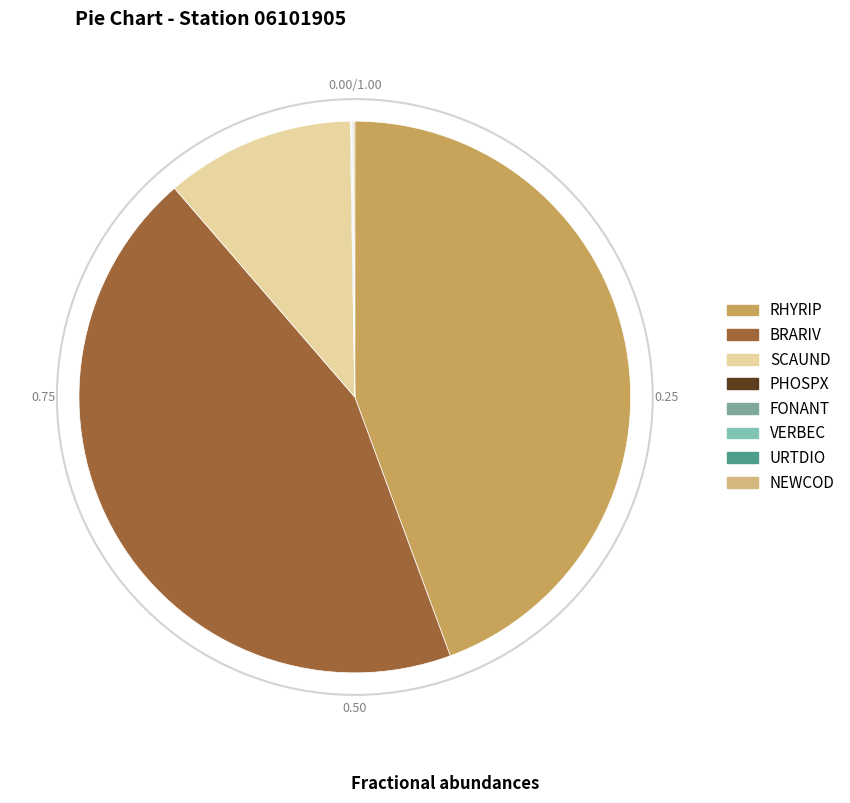

True or false: SCAUND accounts for 11% of the total.

True